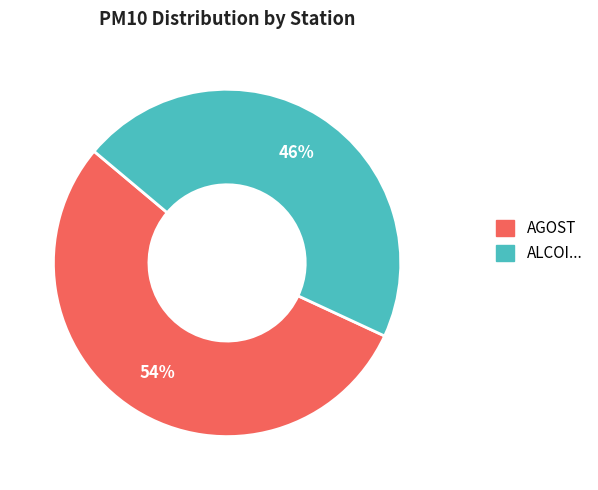

To the nearest percent, what is the difference between the largest and smallest slice percentages?

8%